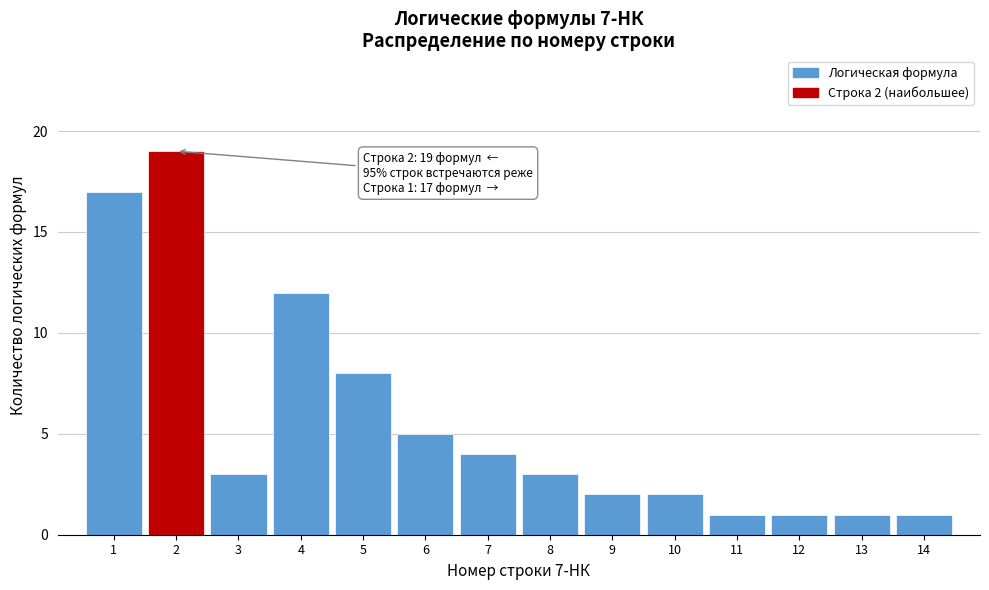

Reading right to left, list all the values displayed in this chart.

1	1	1	1	2	2	3	4	5	8	12	3	19	17